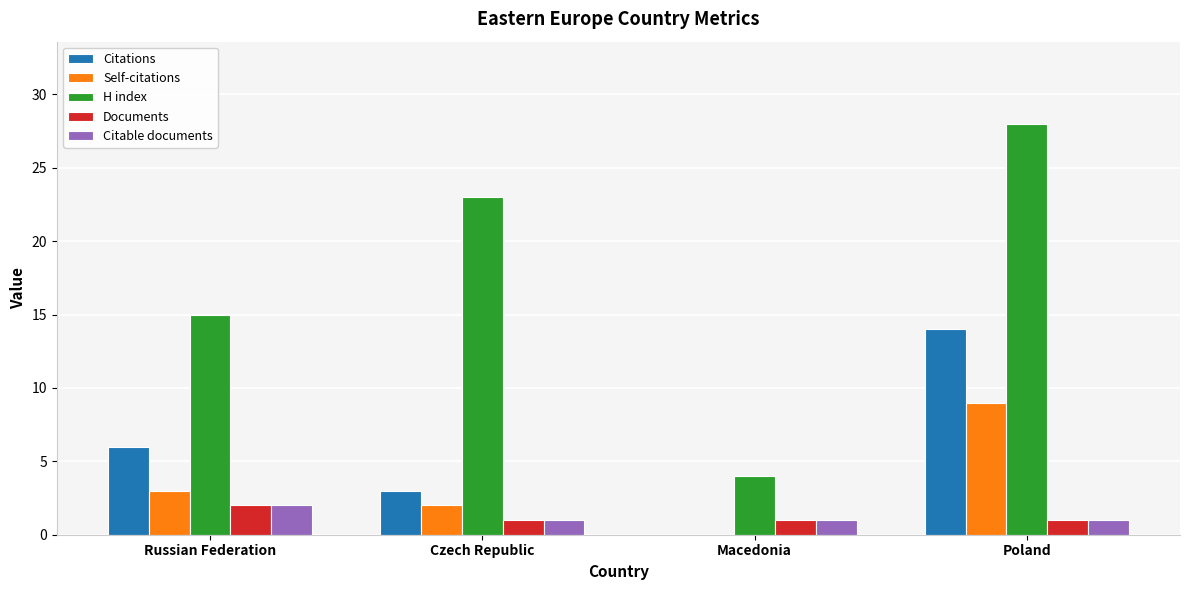

At which category does the chart reach its peak across all series?

Poland